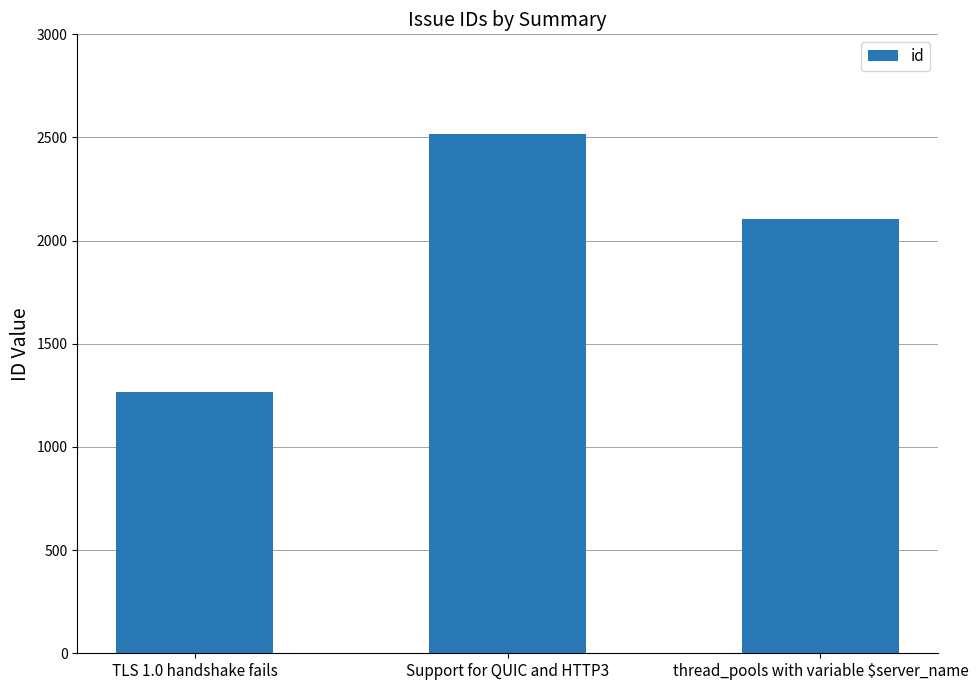

Reading left to right, what are all the values shown in this chart?

TLS 1.0 handshake fails=1267	Support for QUIC and HTTP3=2519	thread_pools with variable $server_name=2105